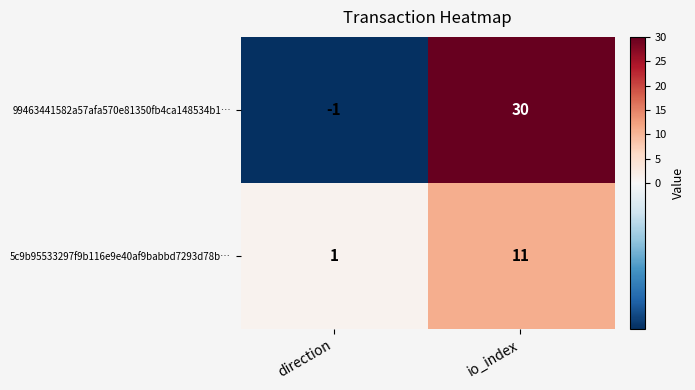

What is the difference between the maximum and minimum values in the 5c9b95533297f9b116e9e40af9babbd7293d78b… series?

10